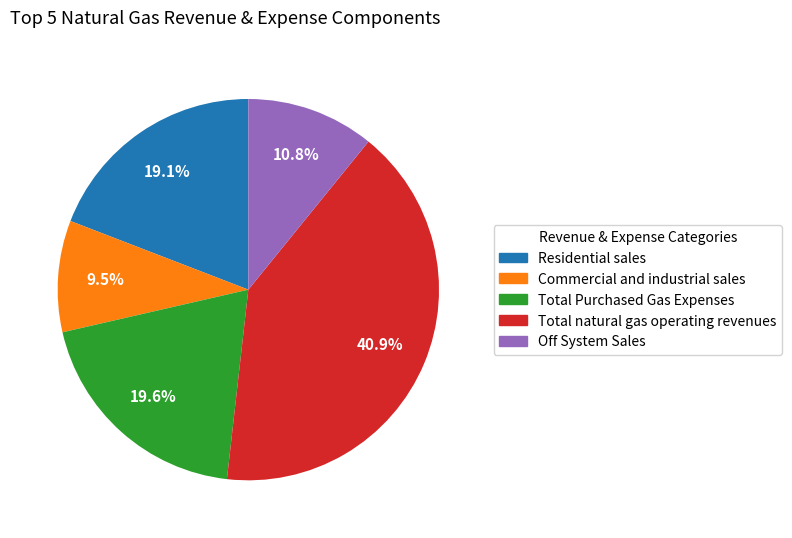

The Residential sales slice represents 30% of the pie. True or false?

False